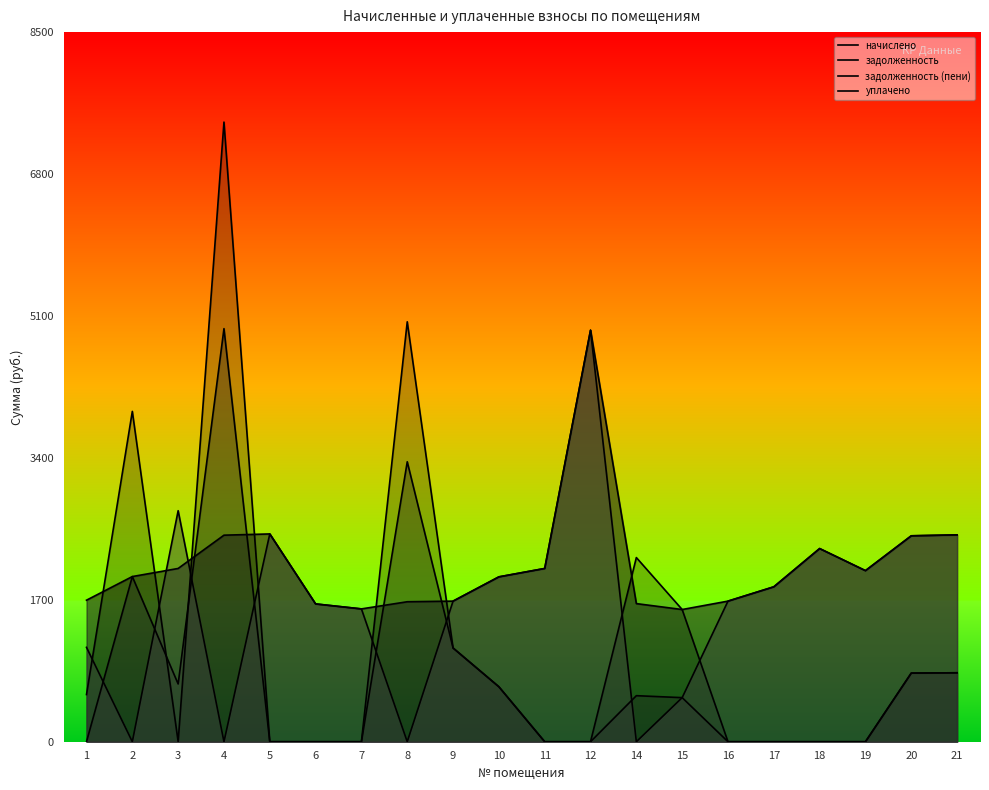

Where is the first local maximum for задолженность?

2